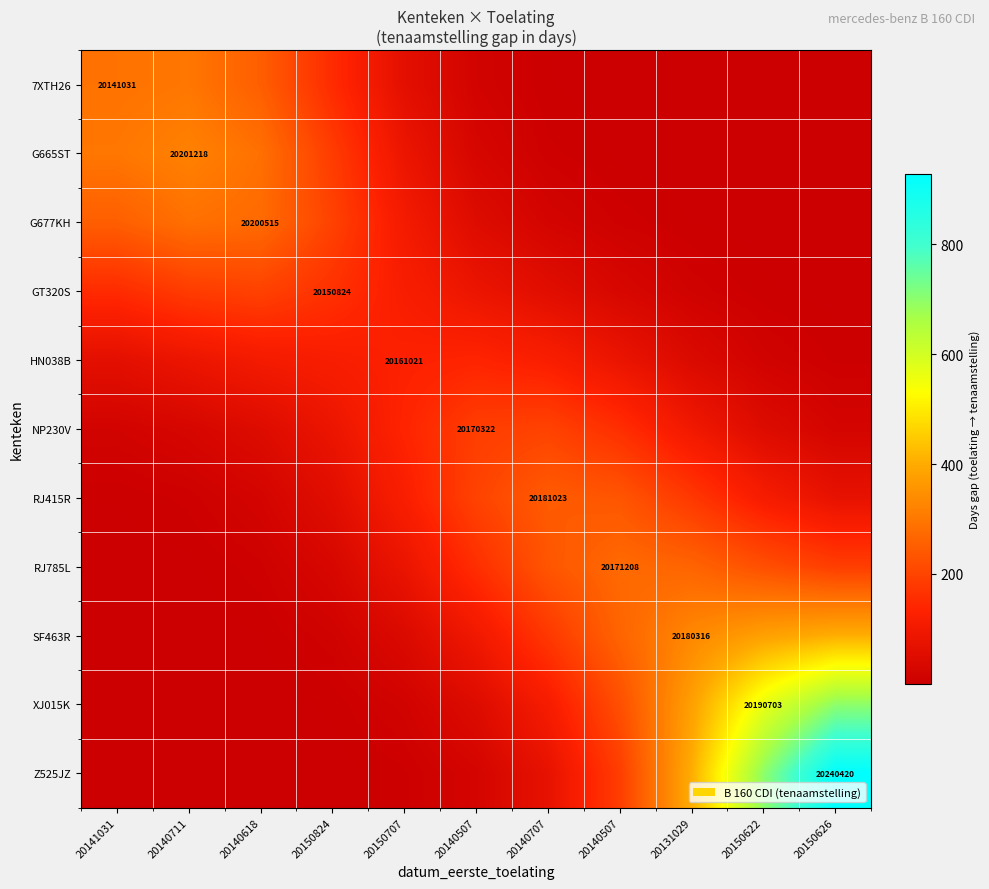

Read the GT320S value at 20141031.

151.5